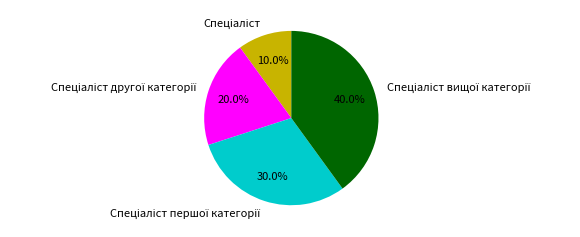

Is there any slice that represents more than half of the pie?

No